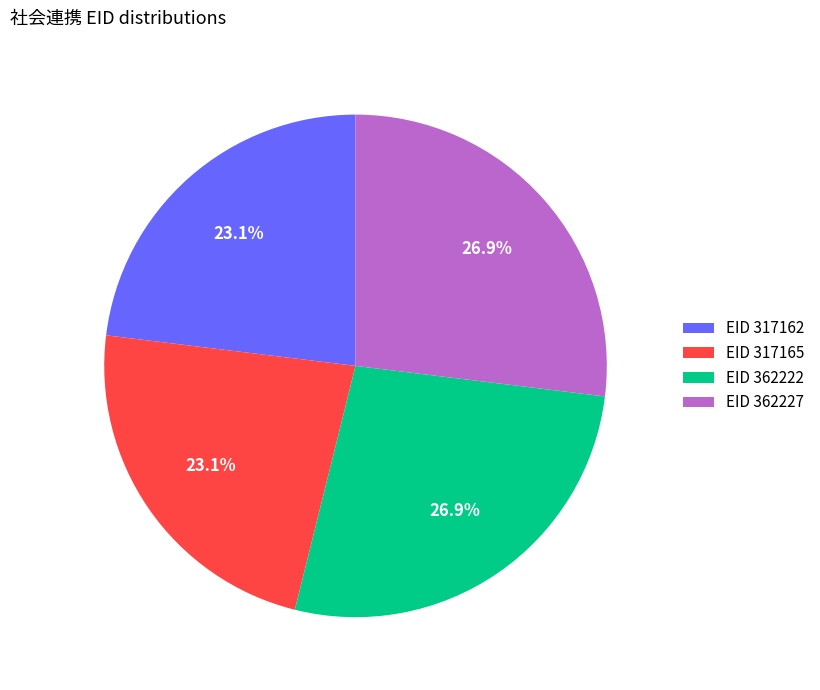

What is the total percentage of EID 317162 and EID 362227?

50.0%